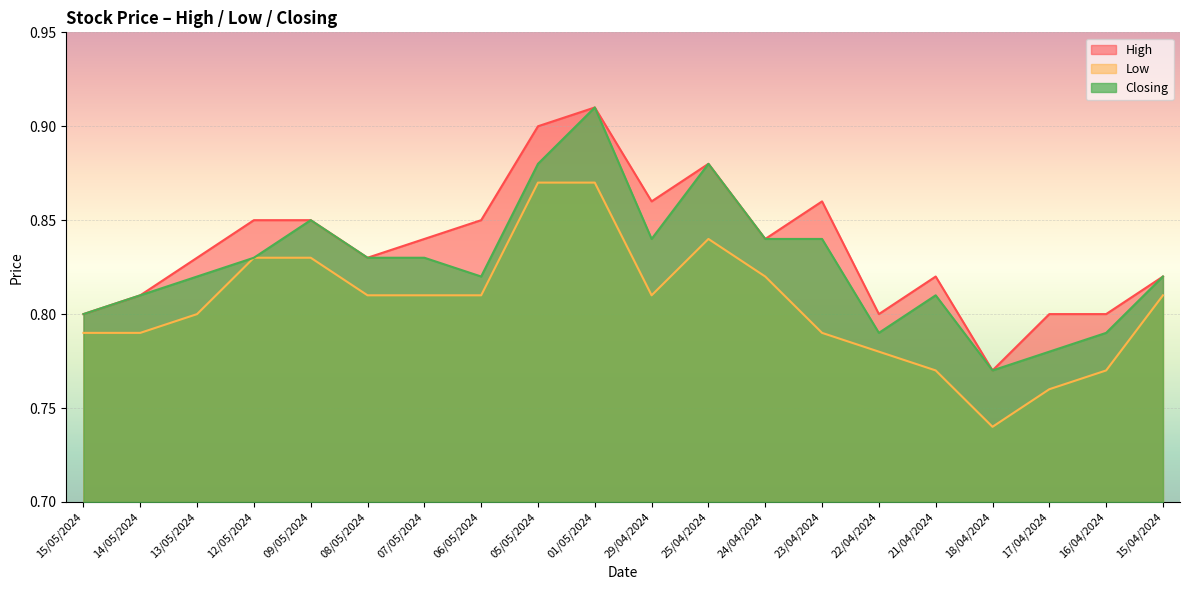

Which category has the highest value across all series?

01/05/2024